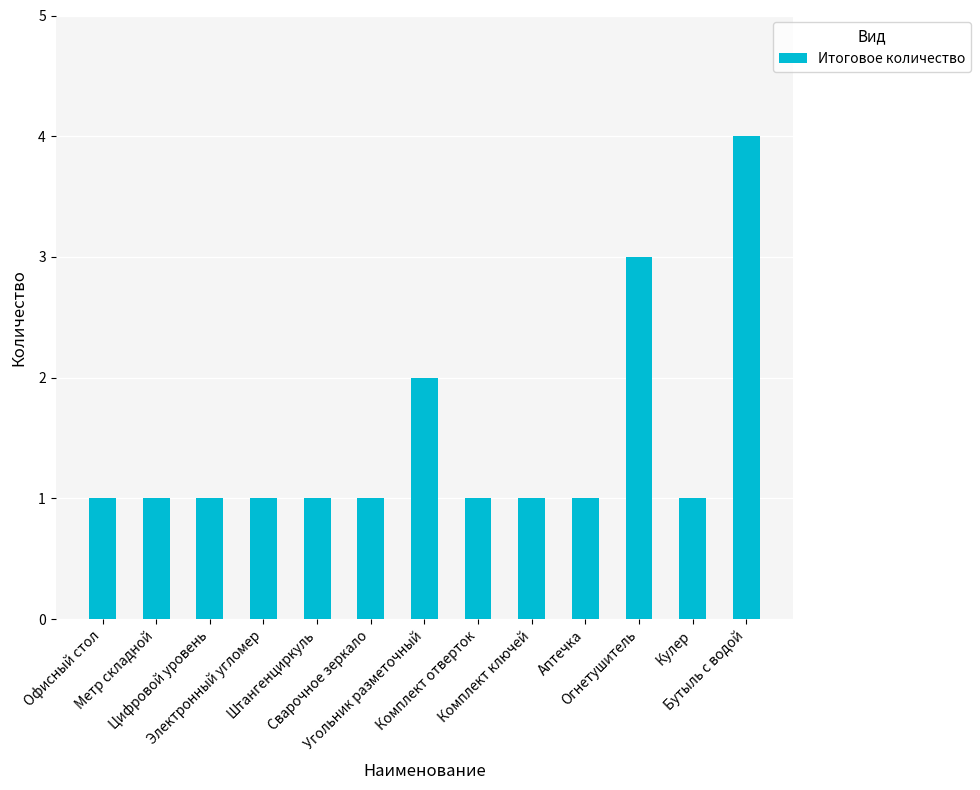

What is the greatest value displayed?

4